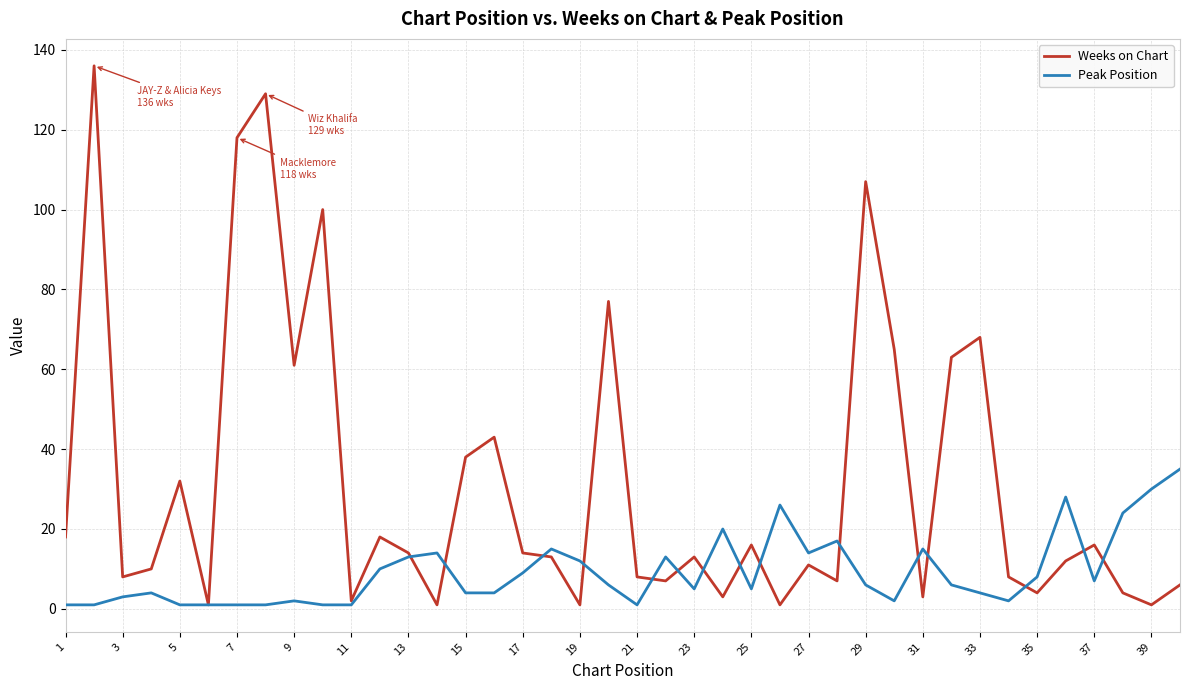

Which series has the largest total across all categories?

Weeks on Chart